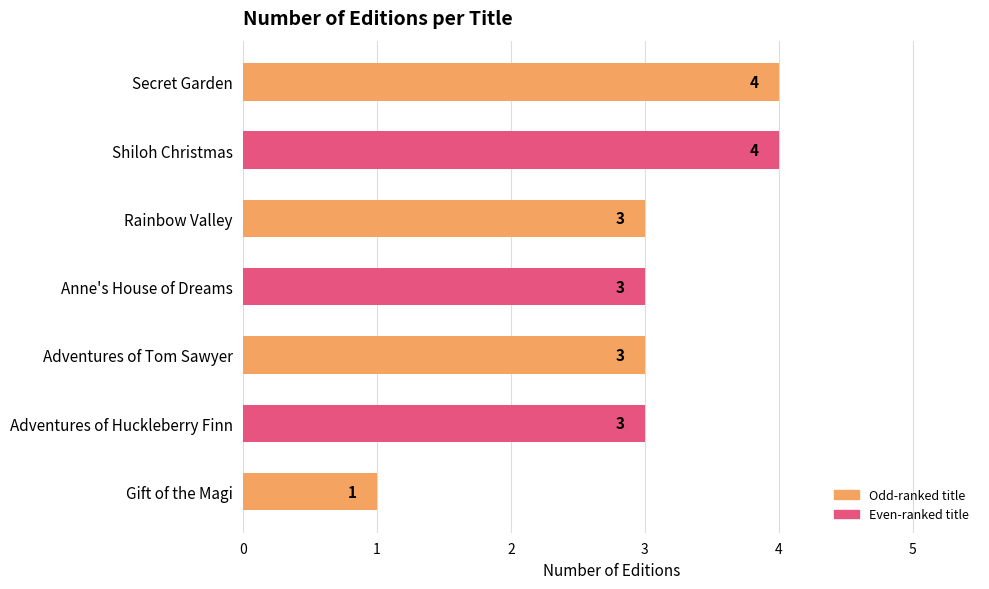

How many data points does each series have?

7